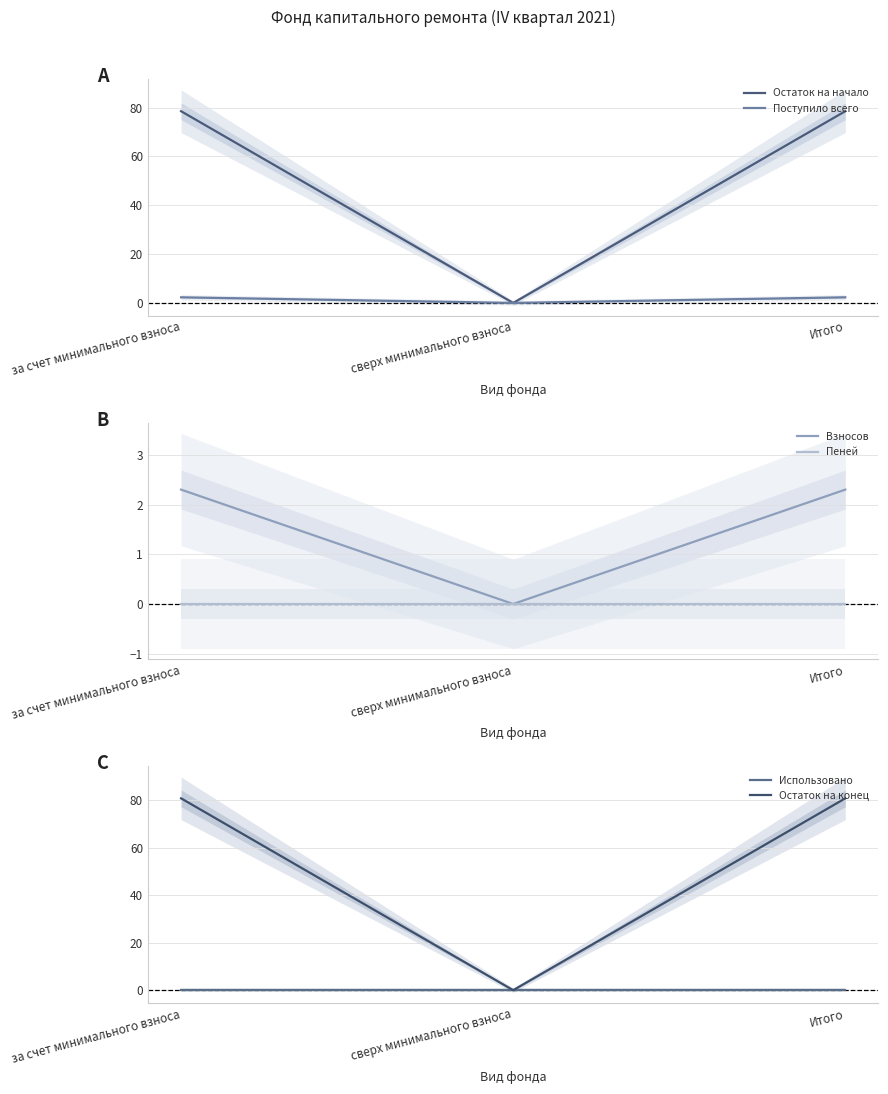

Rank the categories by Остаток на начало value from highest to lowest.

за счет минимального взноса, Итого, сверх минимального взноса